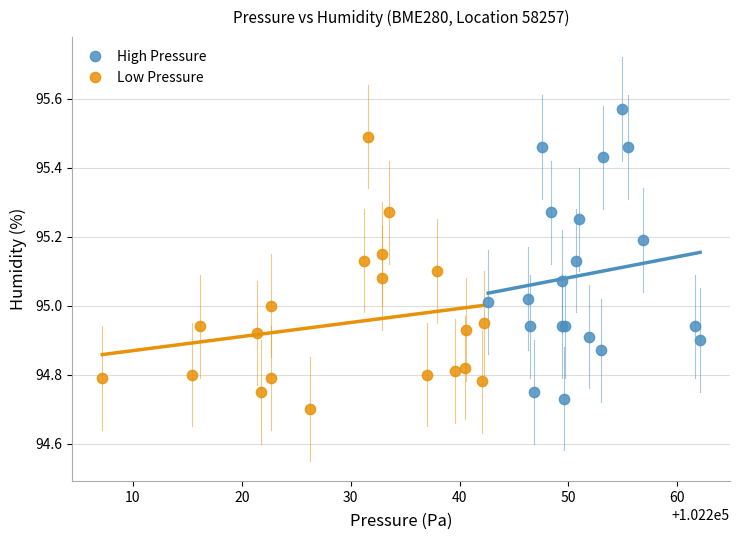

Which series reaches the maximum Y coordinate?

High Pressure